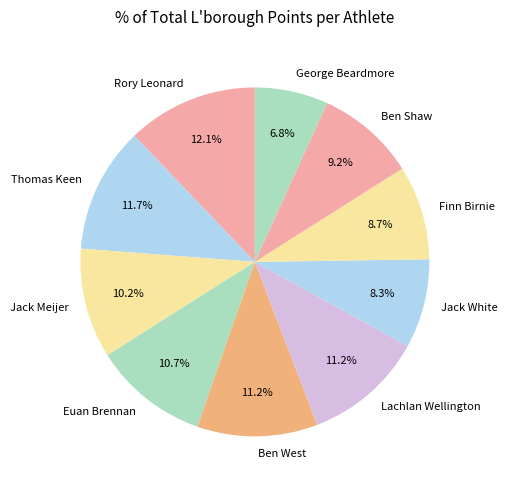

The Thomas Keen slice represents 12% of the pie. True or false?

True